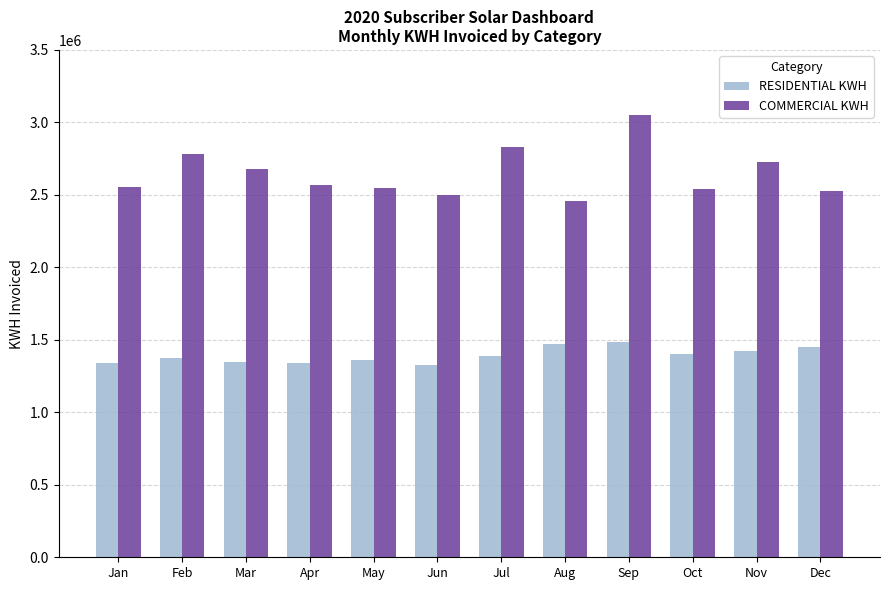

What is the sum of the COMMERCIAL KWH values at Jul and May?

5381241